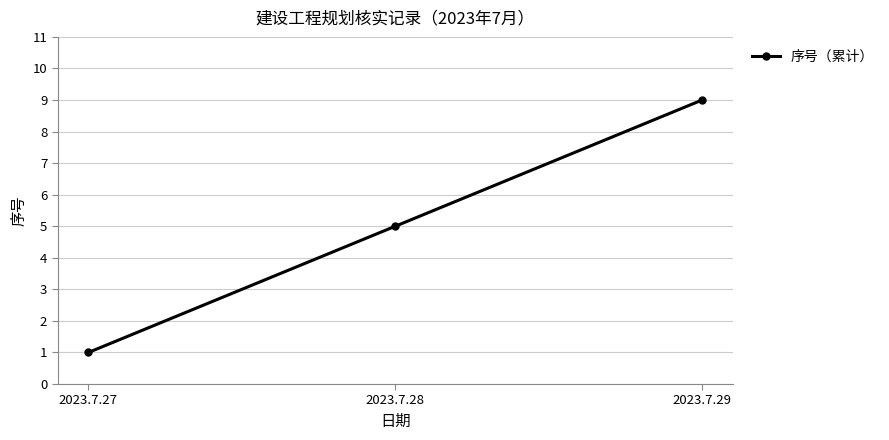

Reading left to right, list all the values displayed in this chart.

1	5	9